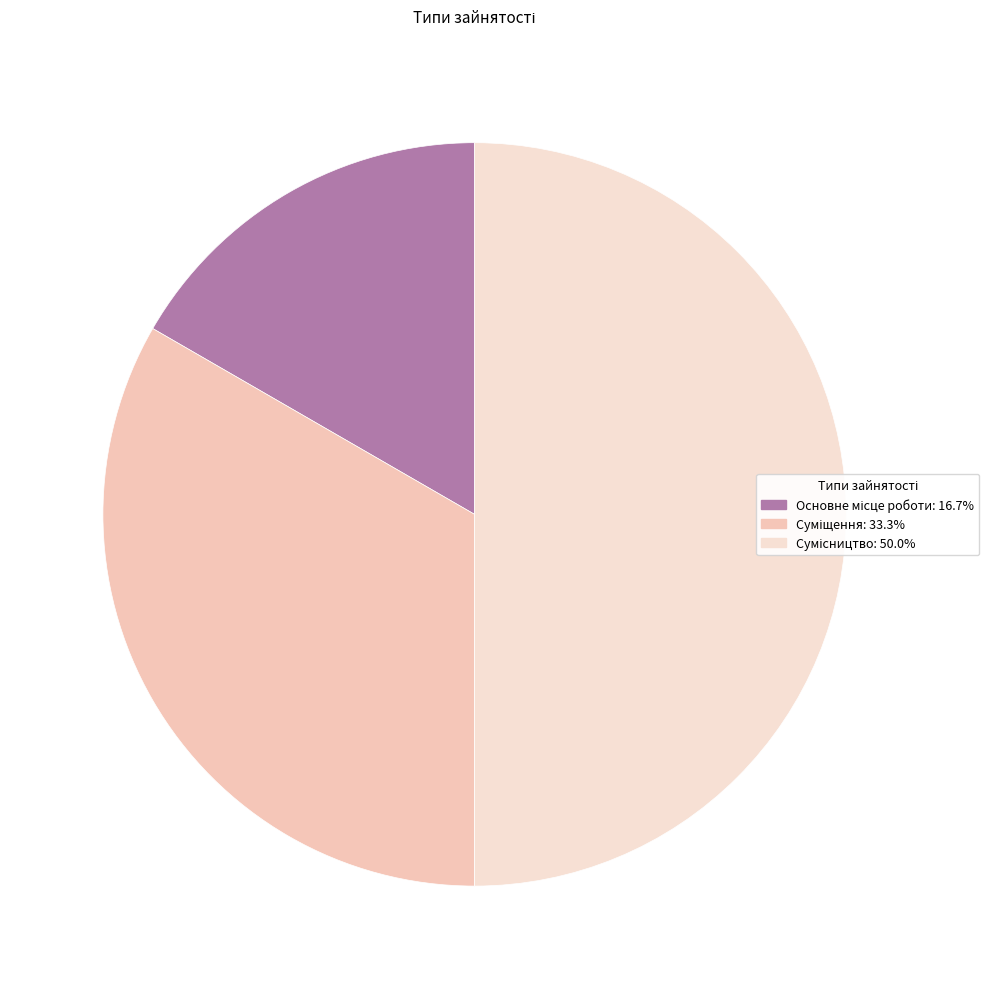

True or false: Суміщення accounts for 33% of the total.

True